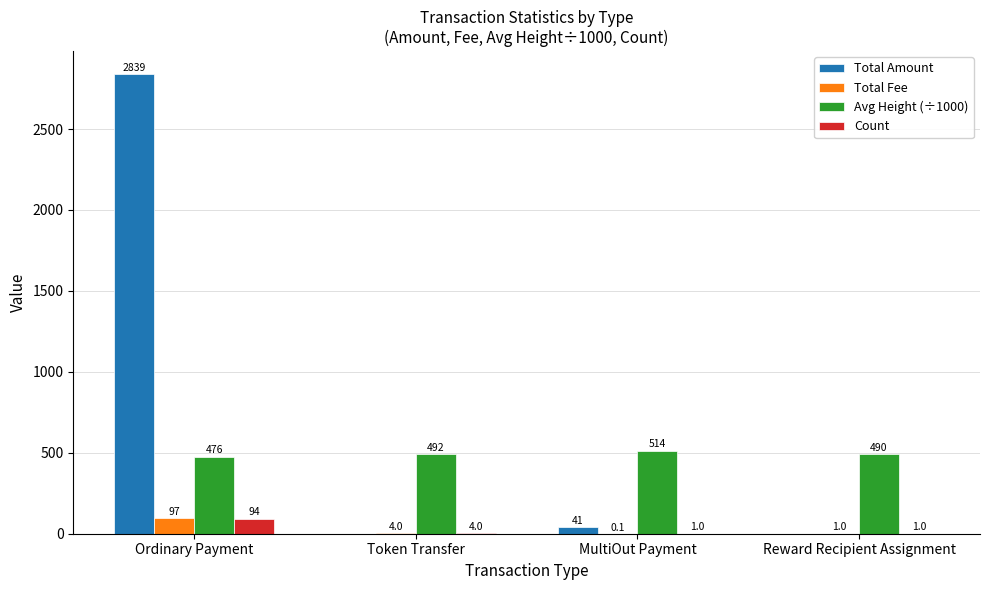

The value of Avg Height (÷1000) at Token Transfer is 491.9. True or false?

True